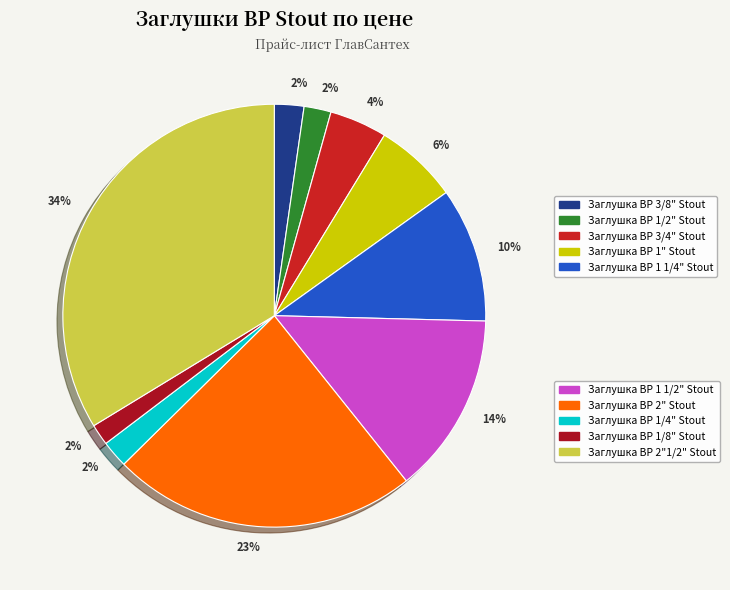

How many slices are in this pie chart?

10